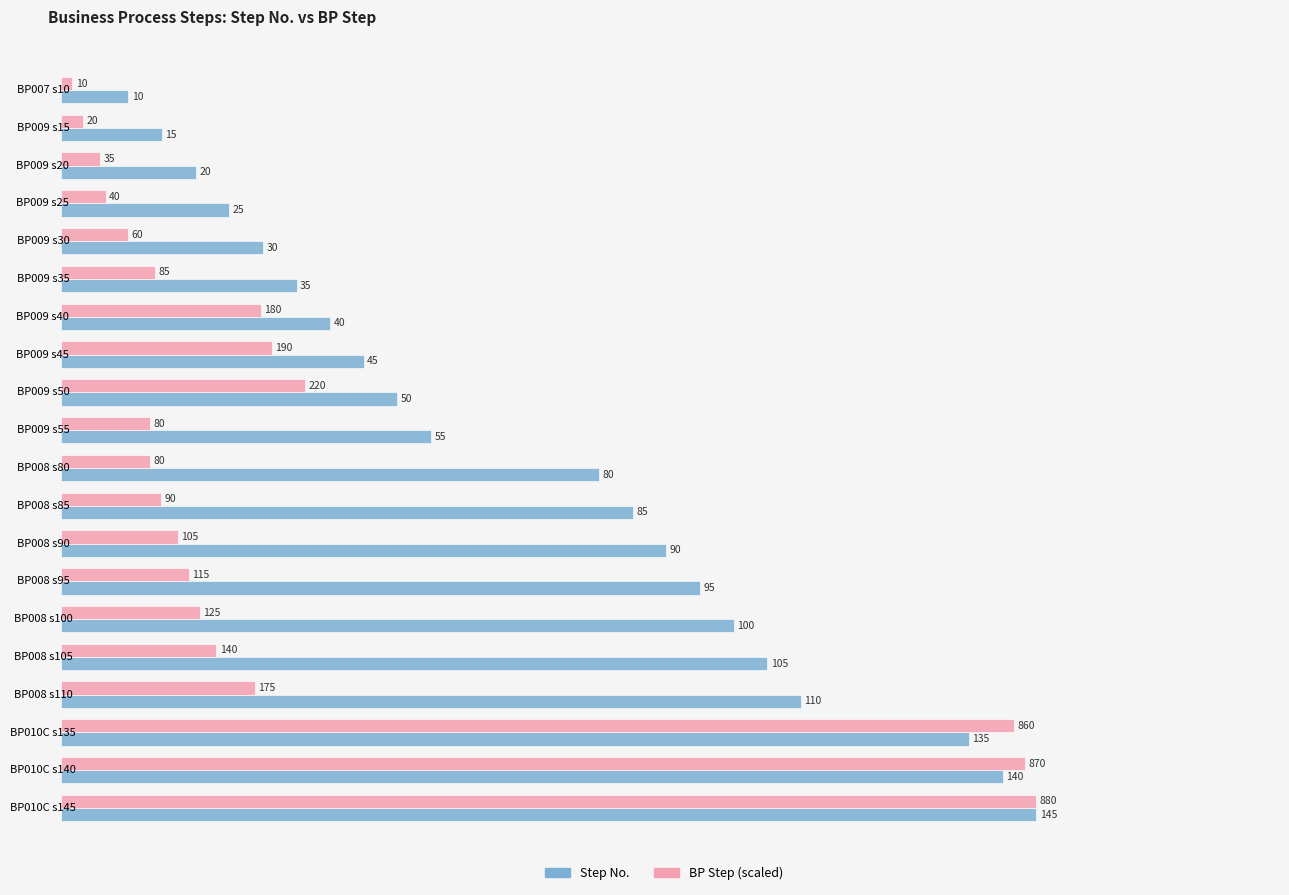

Is it true that BP Step (scaled) equals 45.3 at BP009 s40?

False